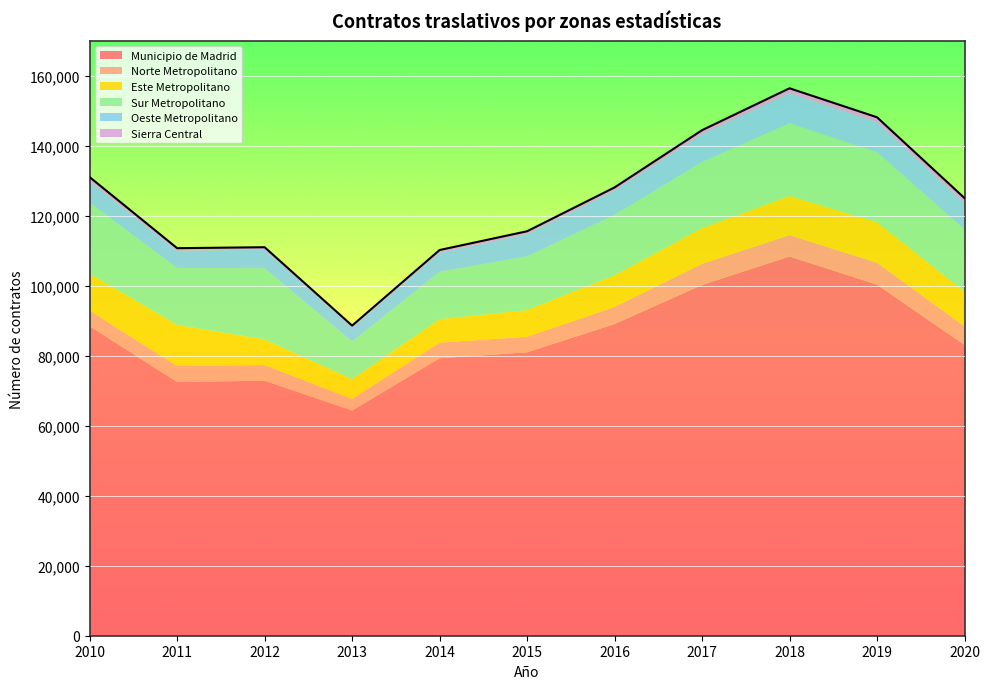

True or false: Norte Metropolitano has a value of 10400 at 2019.

False